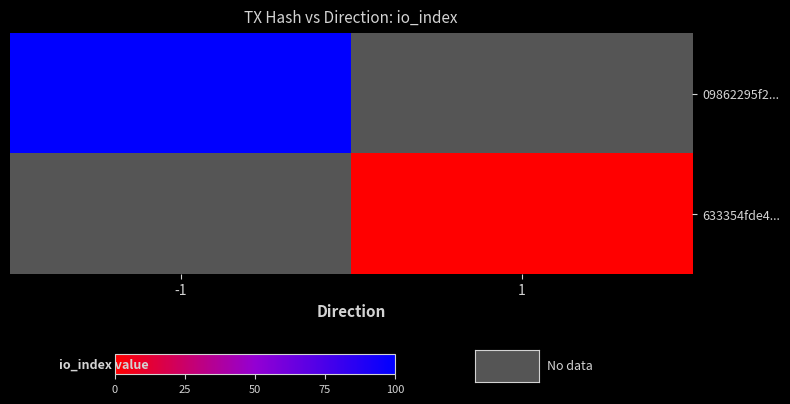

Is the value of 633354fde4... at 1 greater than the value of 09862295f2... at -1?

No